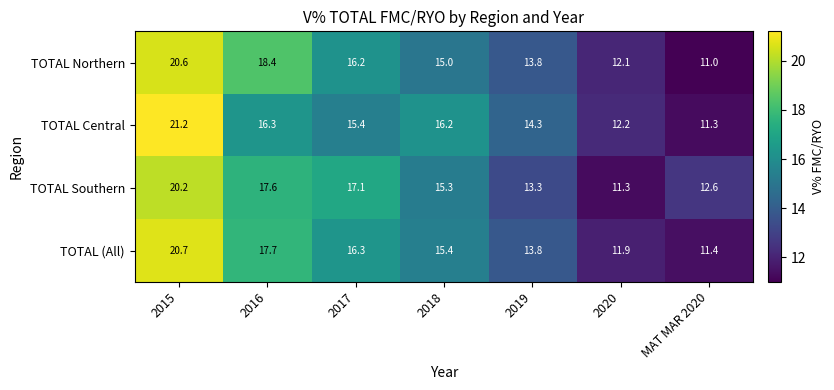

Where does the TOTAL Central series first go above 15?

2015